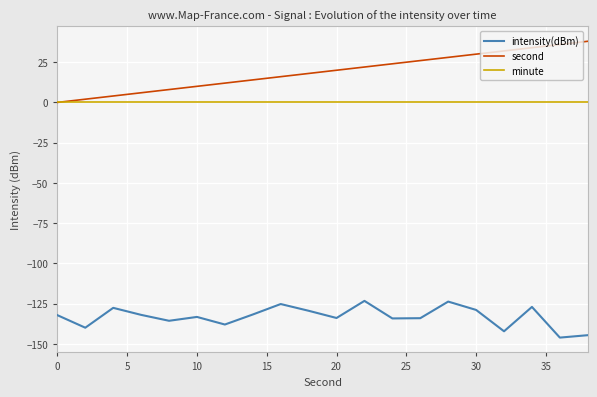

True or false: intensity(dBm) and second intersect in this chart.

False